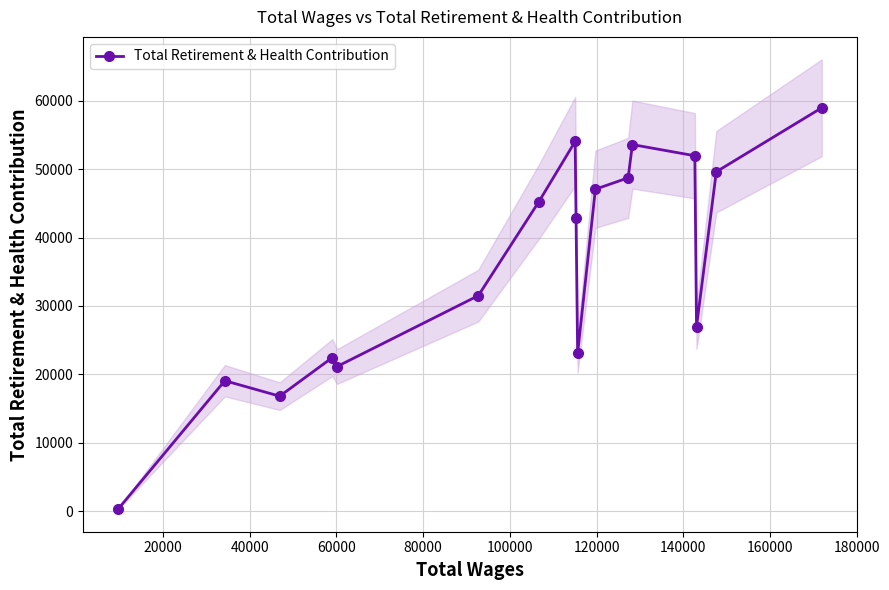

True or false: Total Retirement & Health Contribution has more than 2 interior local peaks.

True